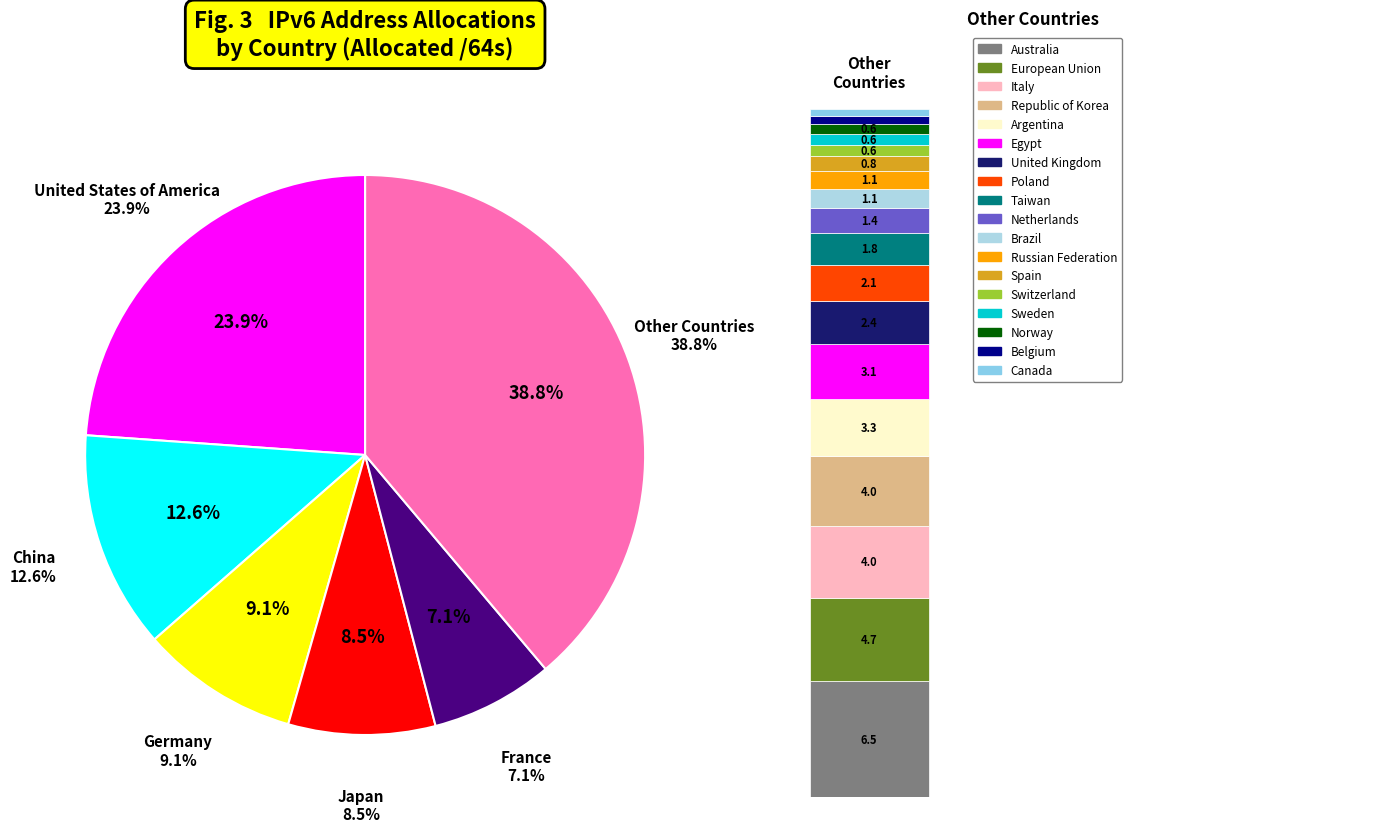

The France slice represents 1% of the pie. True or false?

False